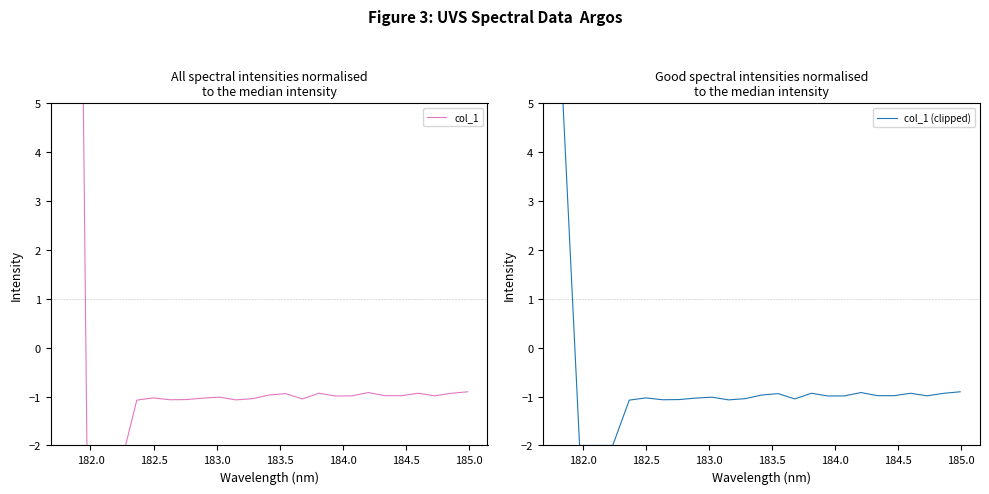

What is the maximum value for col_1 (clipped)?

5.0